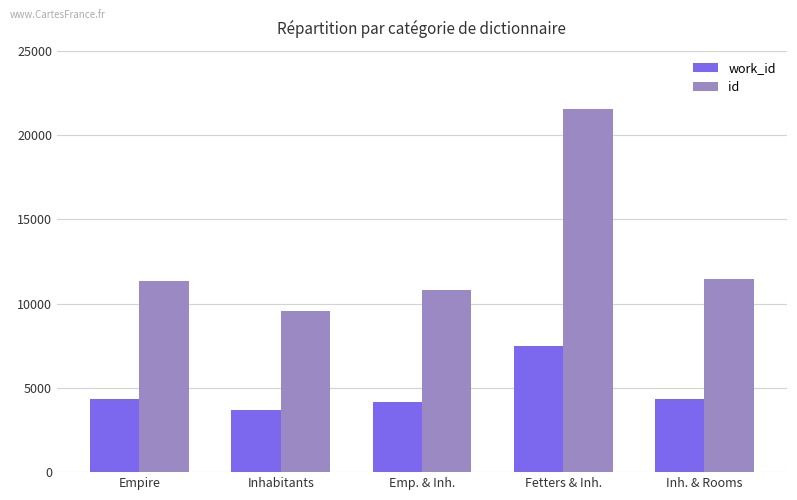

What position from the left is Inh. & Rooms?

5